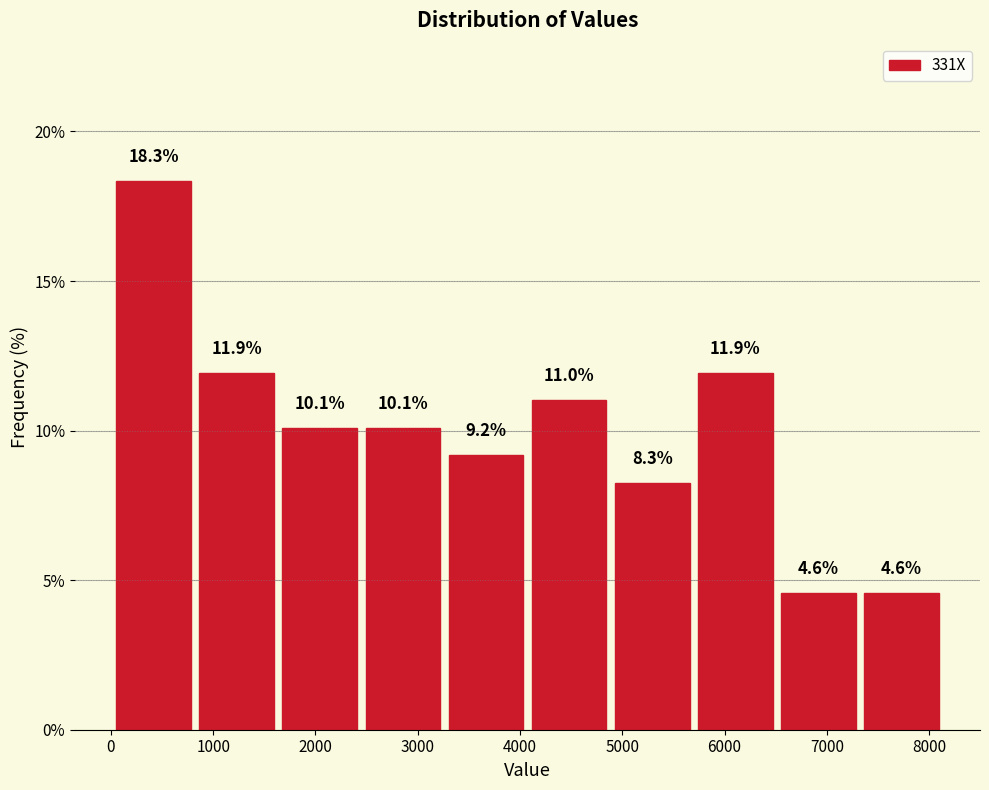

Reading left to right, list every bar in this chart as the range it spans on the x-axis followed by its height. The bar edges are not printed on the chart, so give them approximately, as read against the axis.

0 to 800: 18.3
800 to 1600: 11.9
1600 to 2400: 10.1
2400 to 3300: 10.1
3300 to 4100: 9.2
4100 to 4900: 11.0
4900 to 5700: 8.3
5700 to 6500: 11.9
6500 to 7300: 4.6
7300 to 8100: 4.6